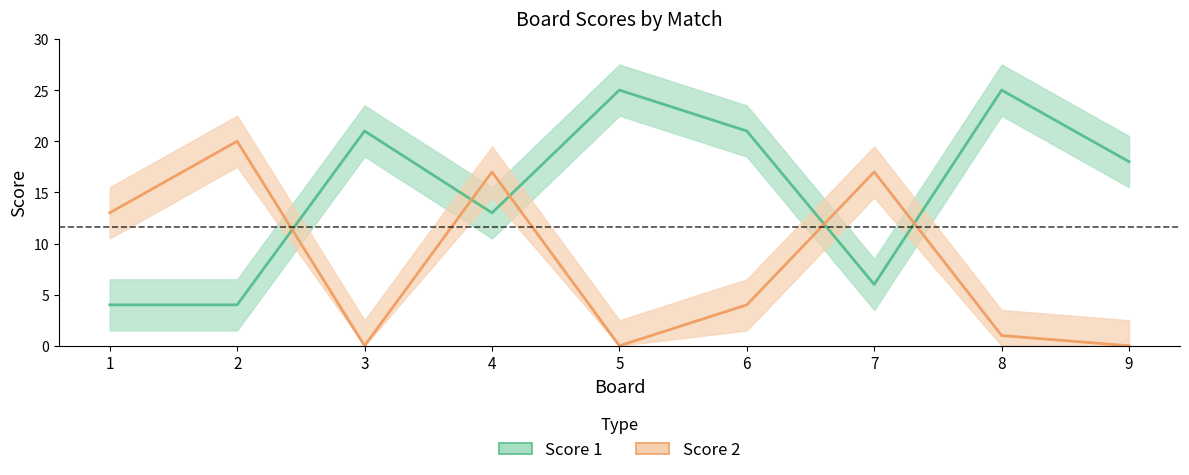

True or false: Score 2 has more than 0 points higher than both neighbors.

True